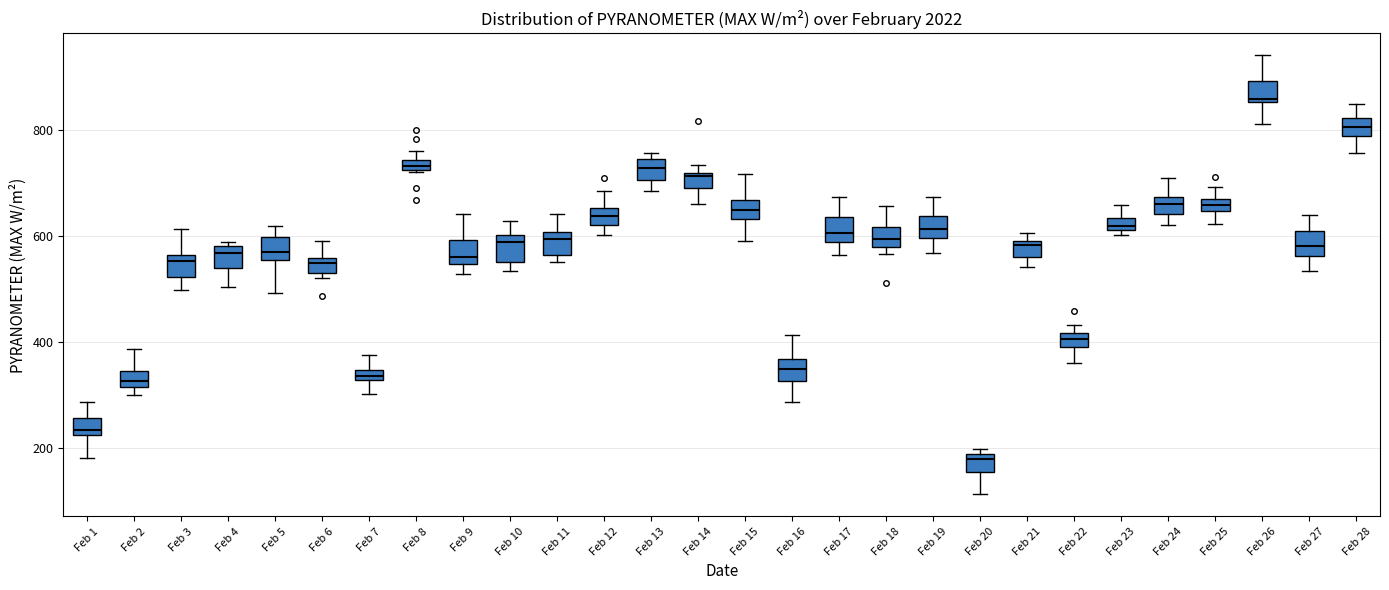

Where does the upper whisker of the box for Feb 3 end on the y-axis? The values are not printed on the chart, so give them approximately, as read against the axis.

620